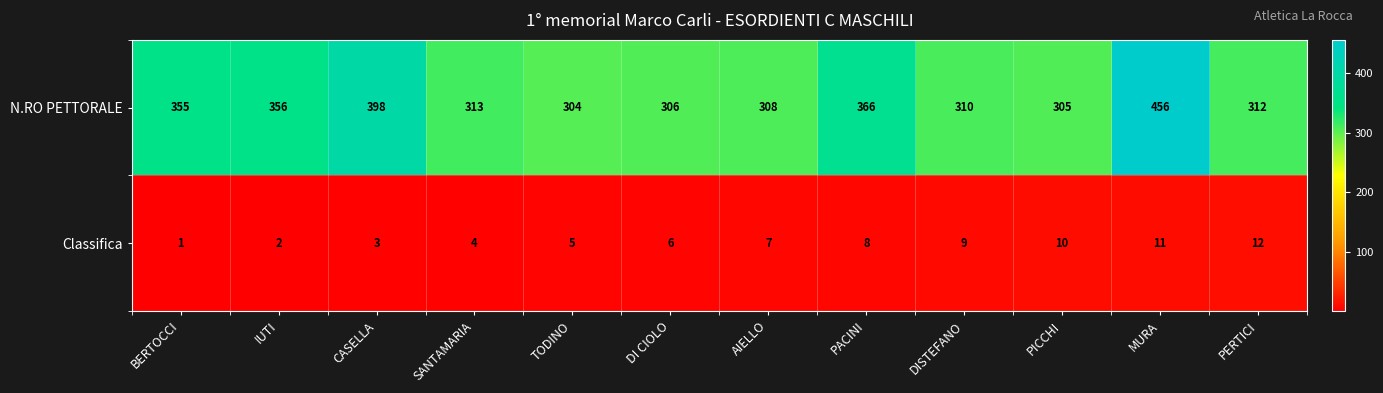

At PERTICI, list the series in order from smallest to largest.

Classifica, N.RO PETTORALE